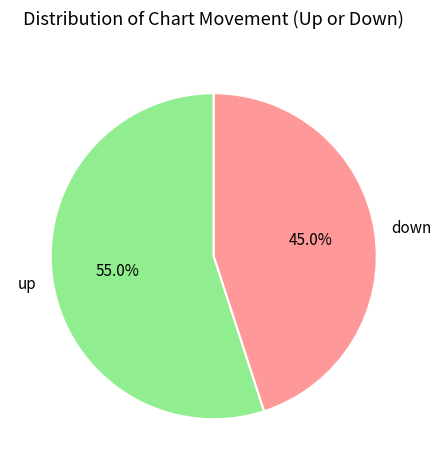

To the nearest percent, what is the average slice percentage?

50%